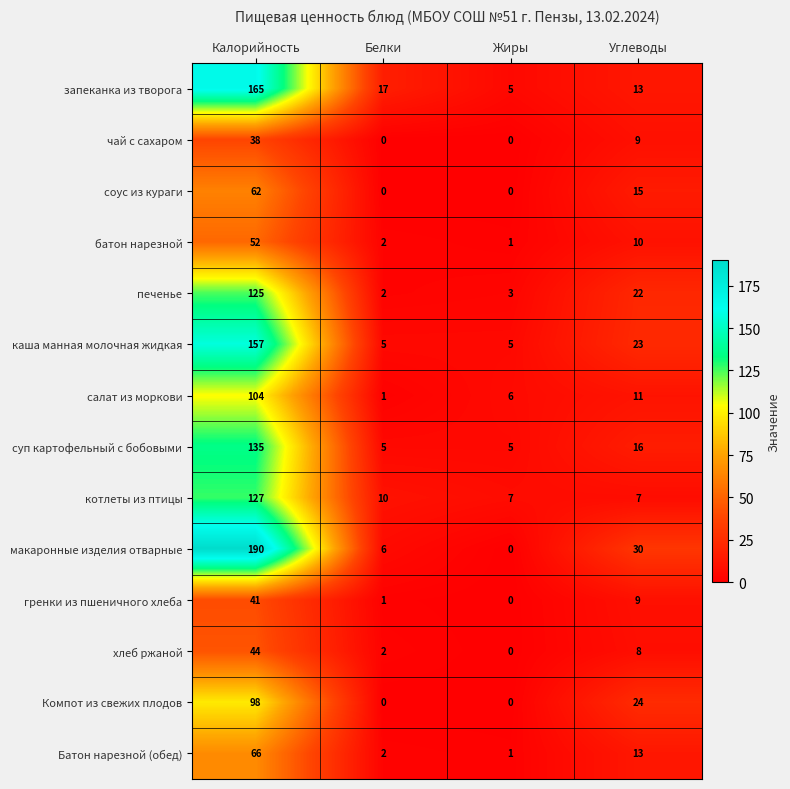

Read the макаронные изделия отварные value at Углеводы.

30